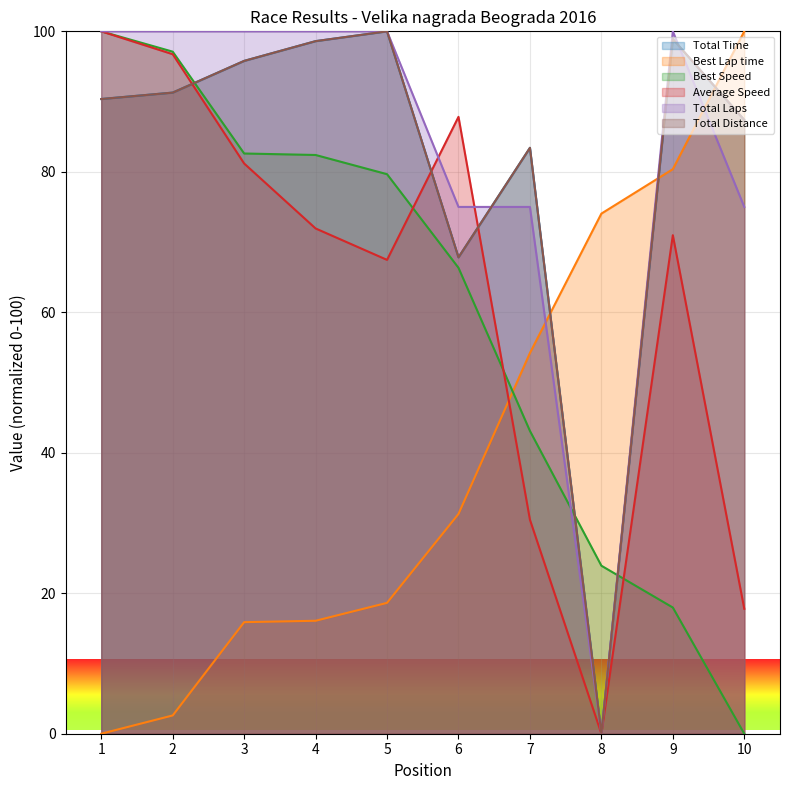

Which category has the highest value across all series?

5